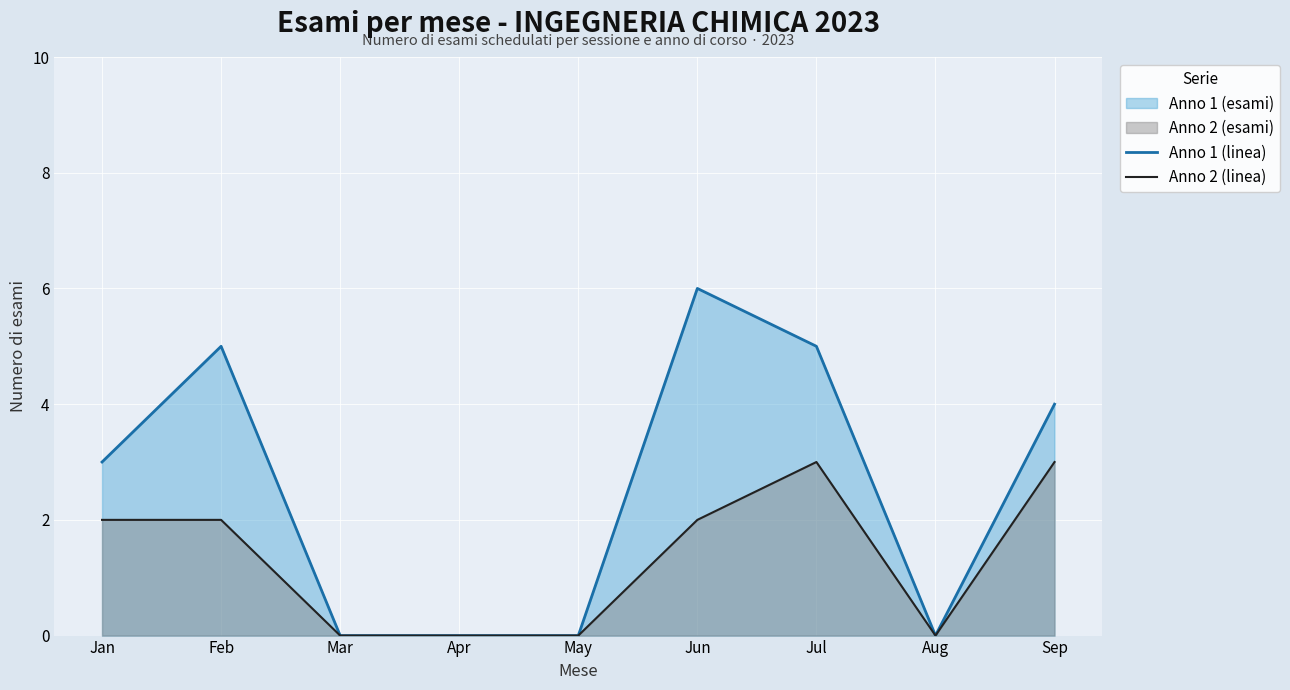

What is the difference between the second highest and minimum values in the Anno 2 (linea) series?

3